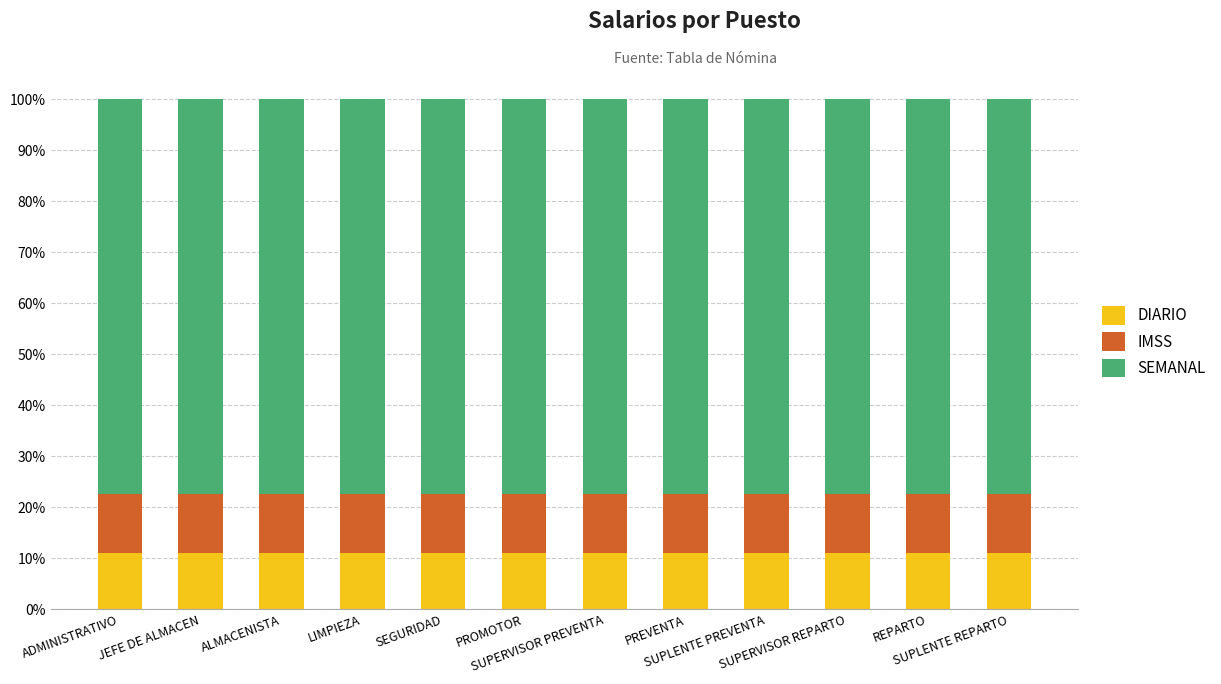

What is the minimum value for DIARIO?

11.1